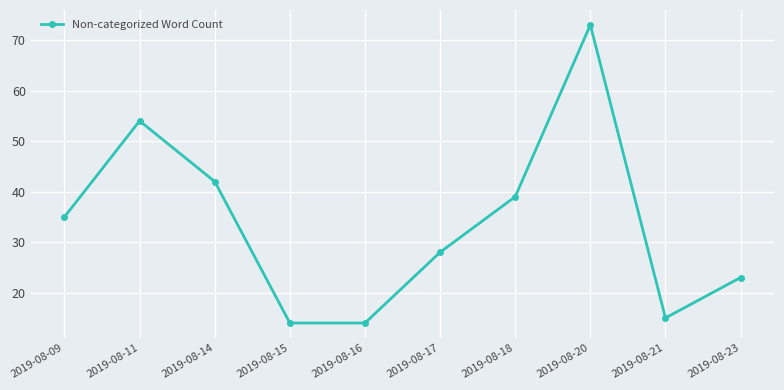

At which label is the value closest to 43?

2019-08-14